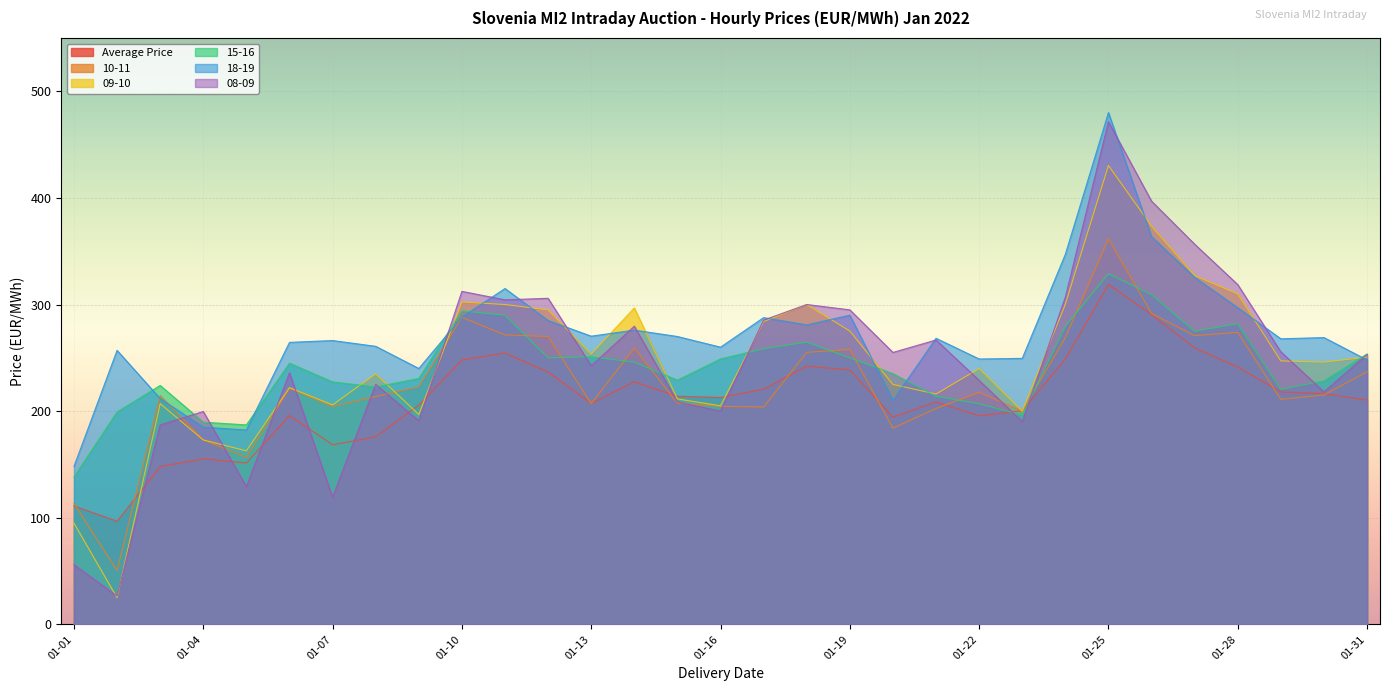

What is the spread (max minus min) of values at 01-07?

147.0